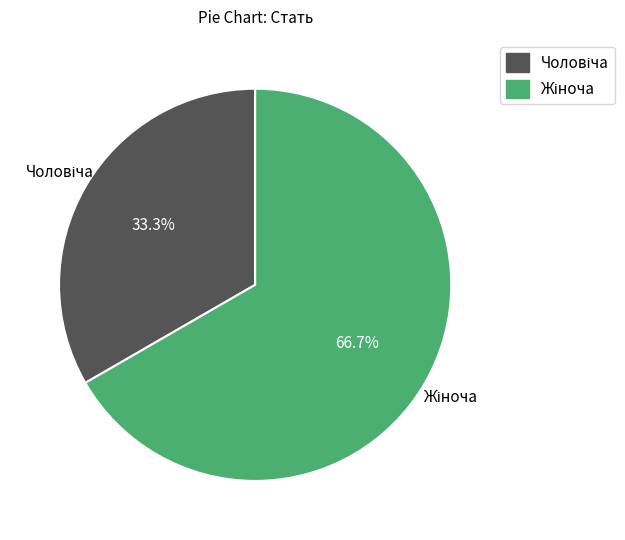

Is there any slice that represents more than half of the pie?

Yes